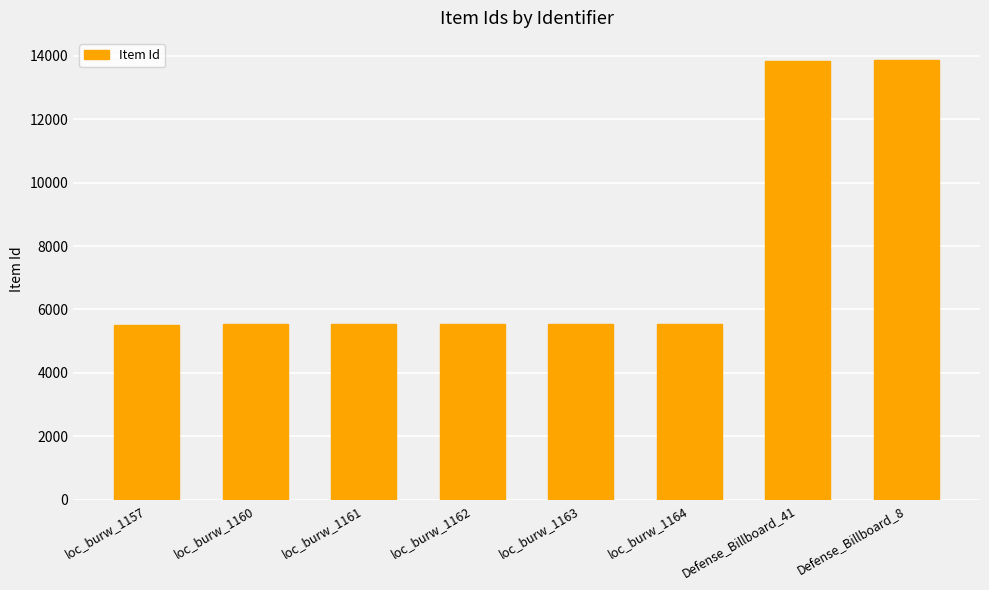

Is it true that the value at loc_burw_1160 is 7935?

False